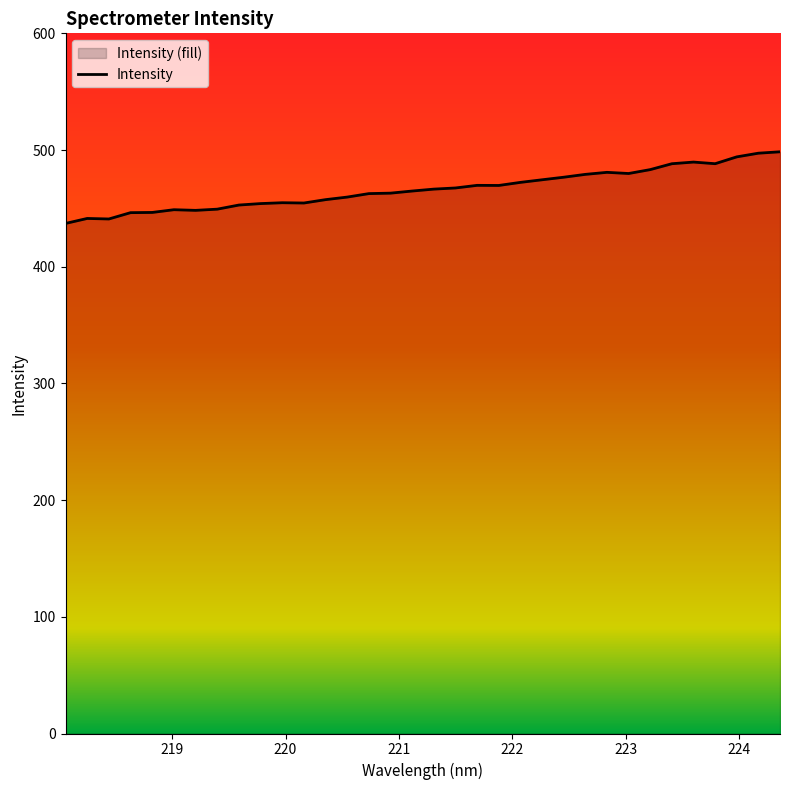

What position from the left is 219.3979?

8